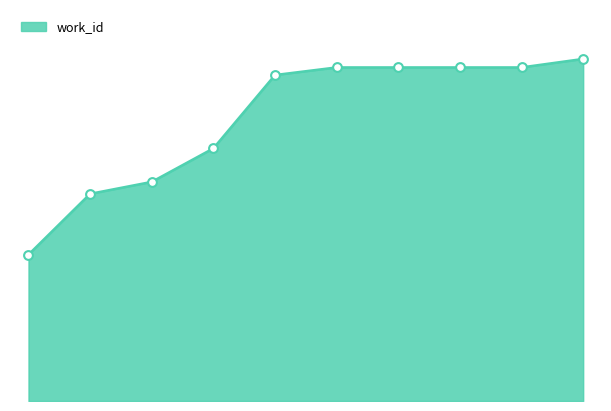

Is this an area chart (filled region under the line)?

Yes